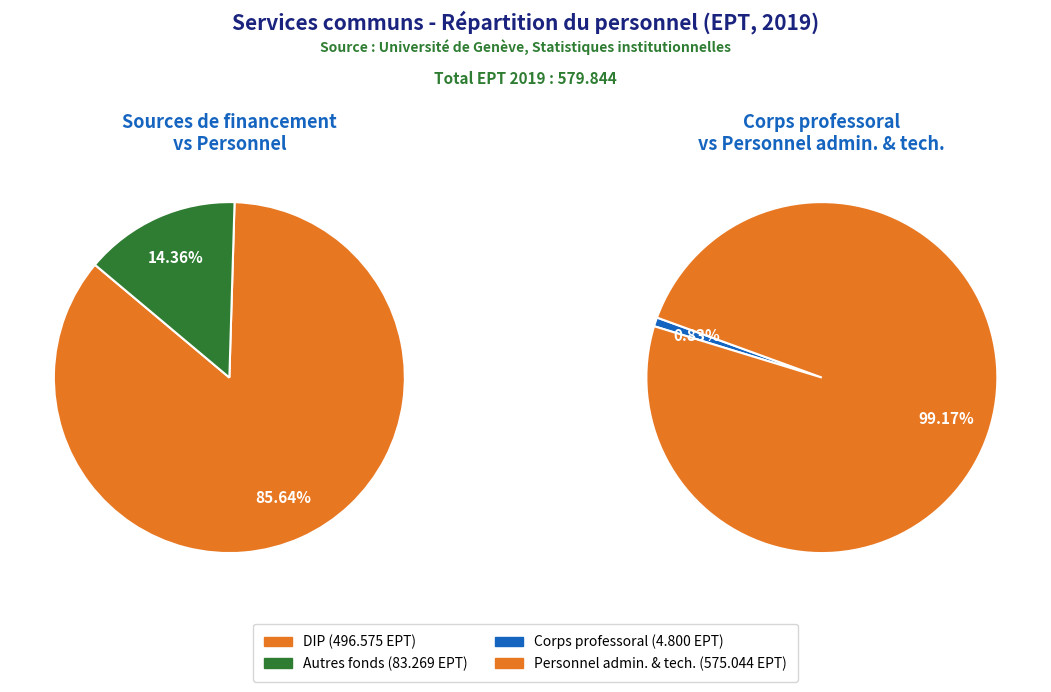

Between DIP and Corps professoral, which is larger?

DIP